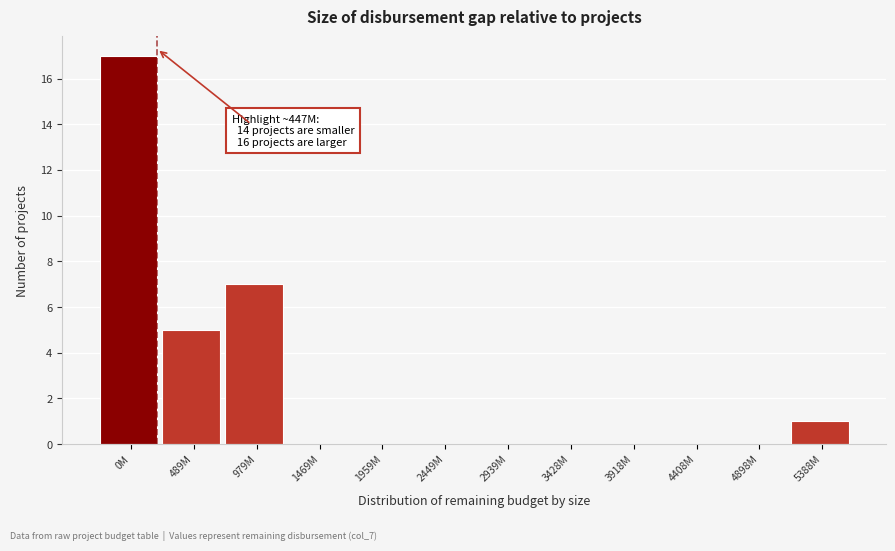

Reading right to left, transcribe all the data shown in this chart.

5388M=1	4898M=0	4408M=0	3918M=0	3428M=0	2939M=0	2449M=0	1959M=0	1469M=0	979M=7	489M=5	0M=17